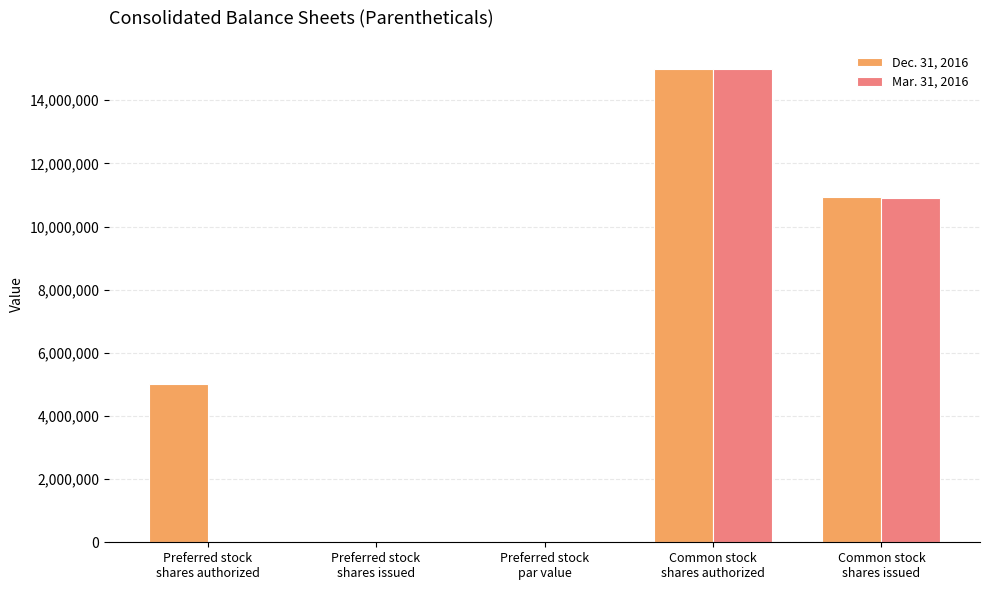

What is the highest value of the Dec. 31, 2016 series?

15000000